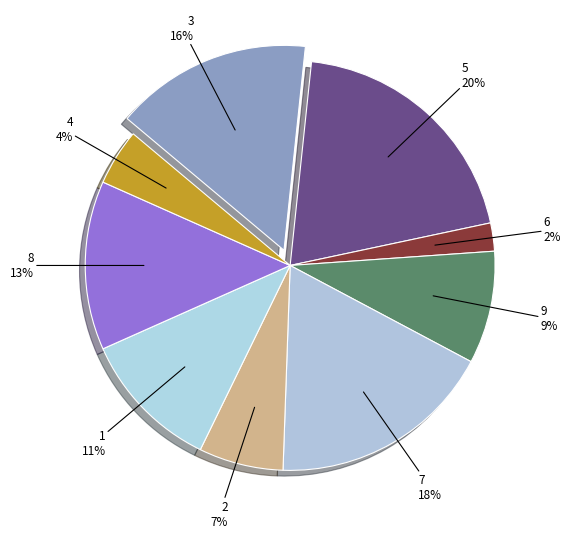

To the nearest percent, what portion does 1 represent?

11%